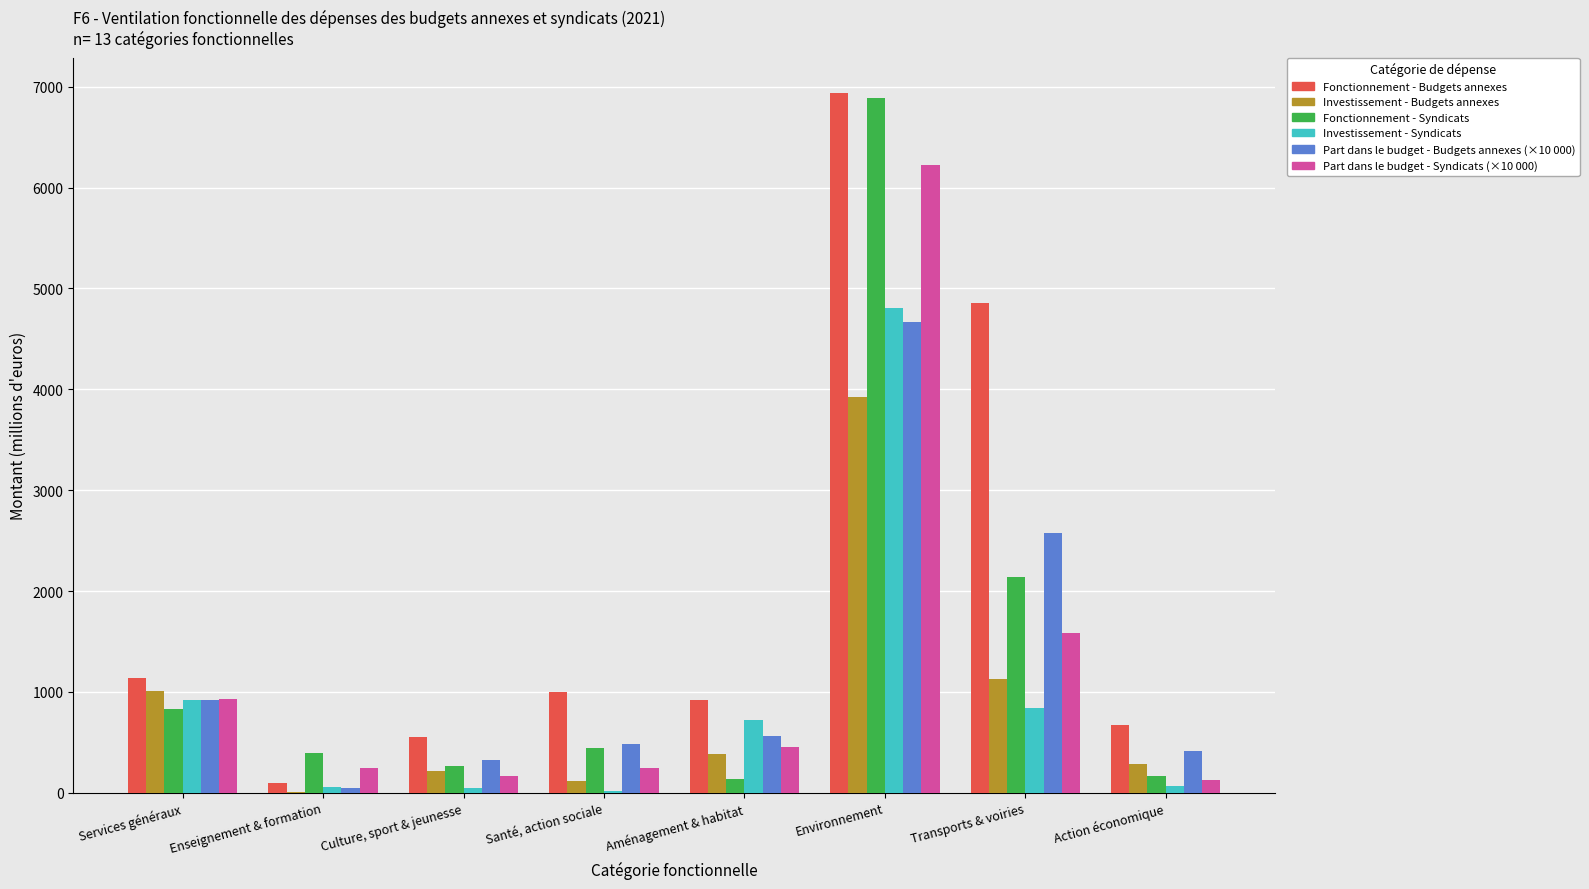

Are the bars grouped side by side (vs. stacked)?

Yes